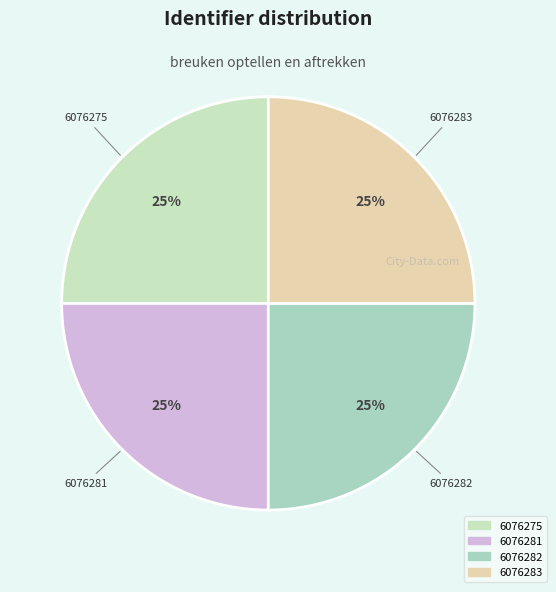

Is 6076275 the majority of the pie?

No